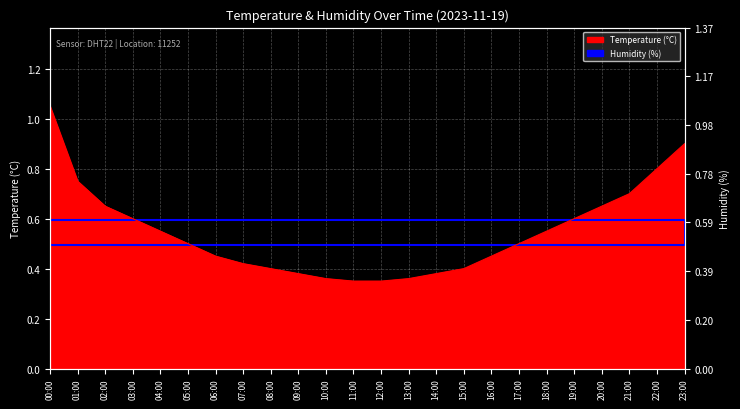

Reading left to right, what are all the values shown in this chart?

1.1	0.8	0.7	0.6	0.6	0.5	0.5	0.4	0.4	0.4	0.4	0.3	0.3	0.4	0.4	0.4	0.5	0.5	0.6	0.6	0.7	0.7	0.8	0.9